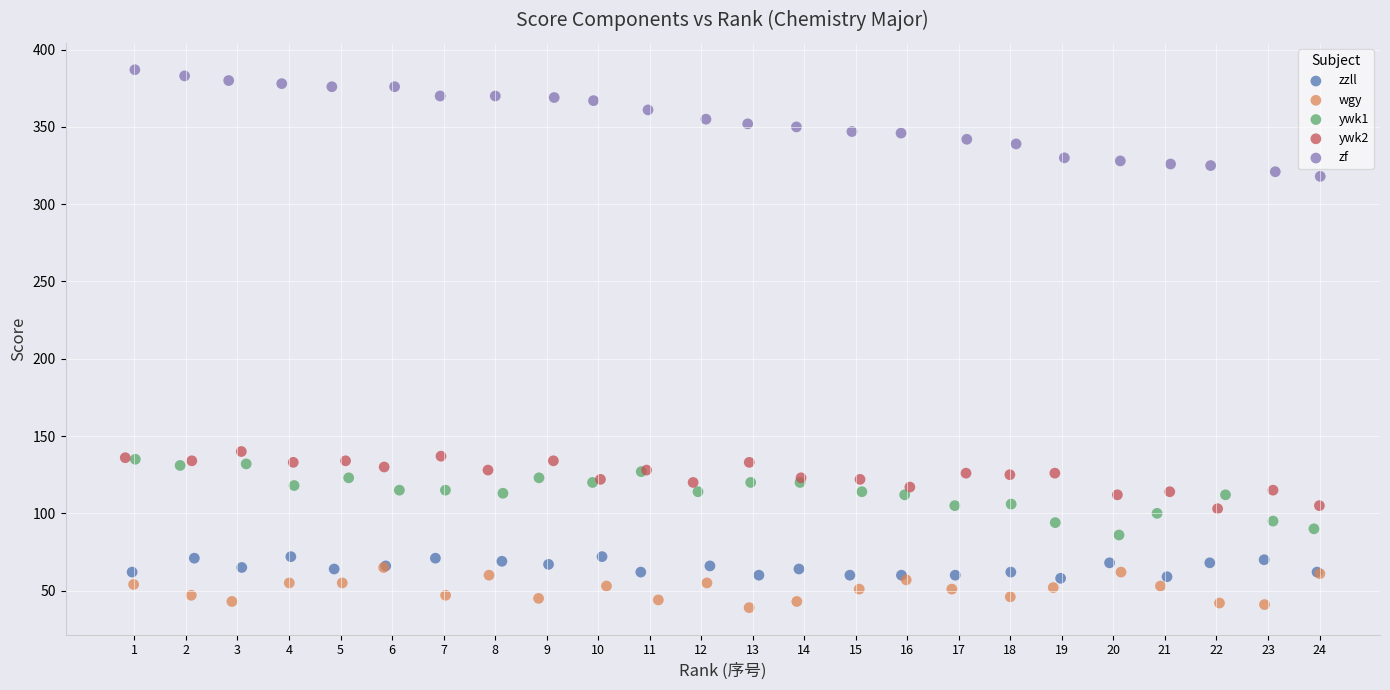

Which series has the largest Y range (max minus min)?

zf